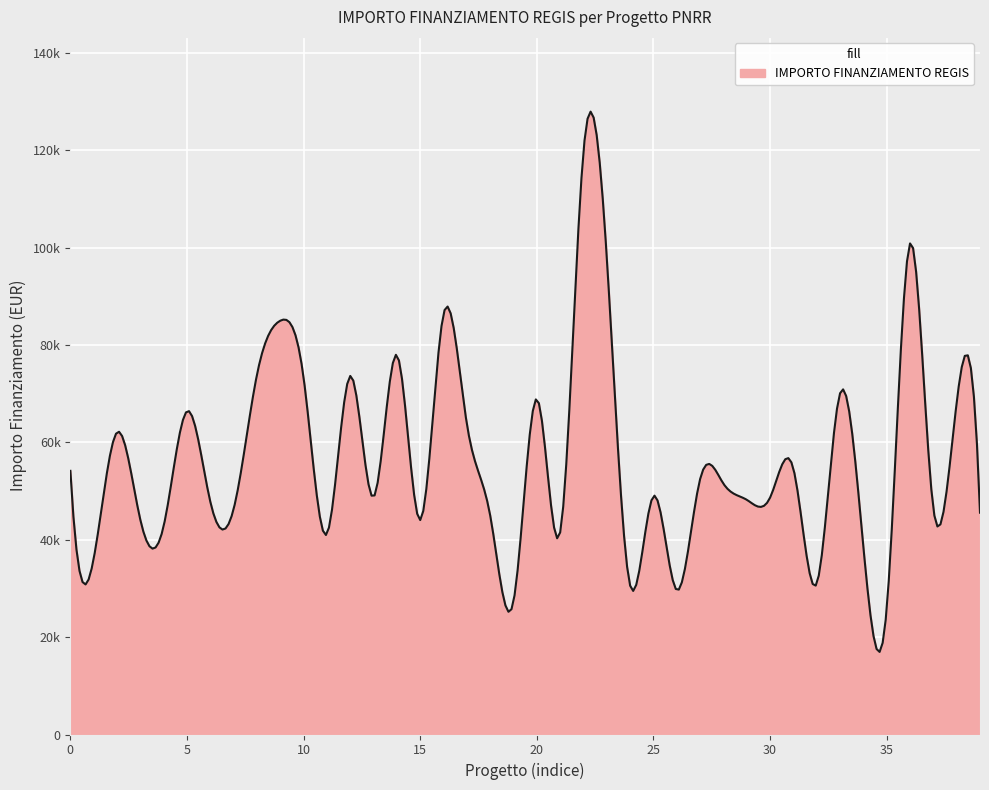

List the labels in order of value, largest first.

D53D23004110006, F53D23002930006, F53D23001490006, F53D23003310006, D53D23001910006, D53D23001180006, F53D23003100006, J53D23001770006, D53D23002940001, J53D23003490006, D53D23003590006, J53D23007090006, F53D23002570006, J53D23001310006, H53D23006250006, I53D23001780006, H53D23002310006, J53D23006240006, D53D23002300006, D53D23003670006, D53D23001300006, J53D23004030006, D53D23001580006, F53D23000470006, F53D23002550006, F53D23002630001, J53D23005340006, F53D23002970006, F53D23002920006, J53D23001500006, F53D23003060006, F53D23000170006, J53D23005330006, J53D23002980006, D53D23000790006, J53D23007430006, D53D23001980006, D53D23001350006, J53D23003680006, J53D23003810006